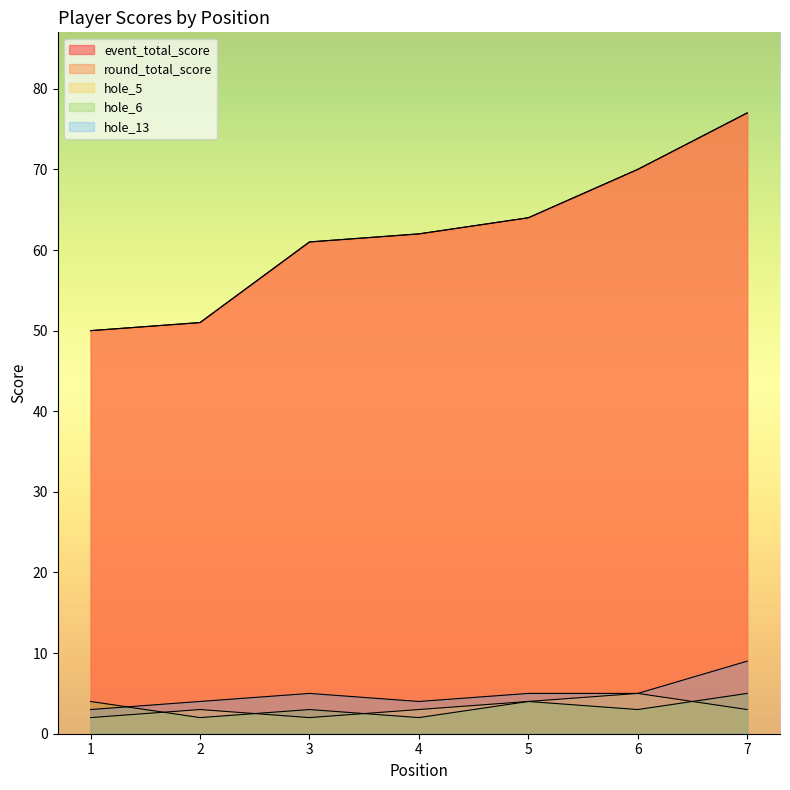

Is it true that hole_13 equals 7 at 3?

False